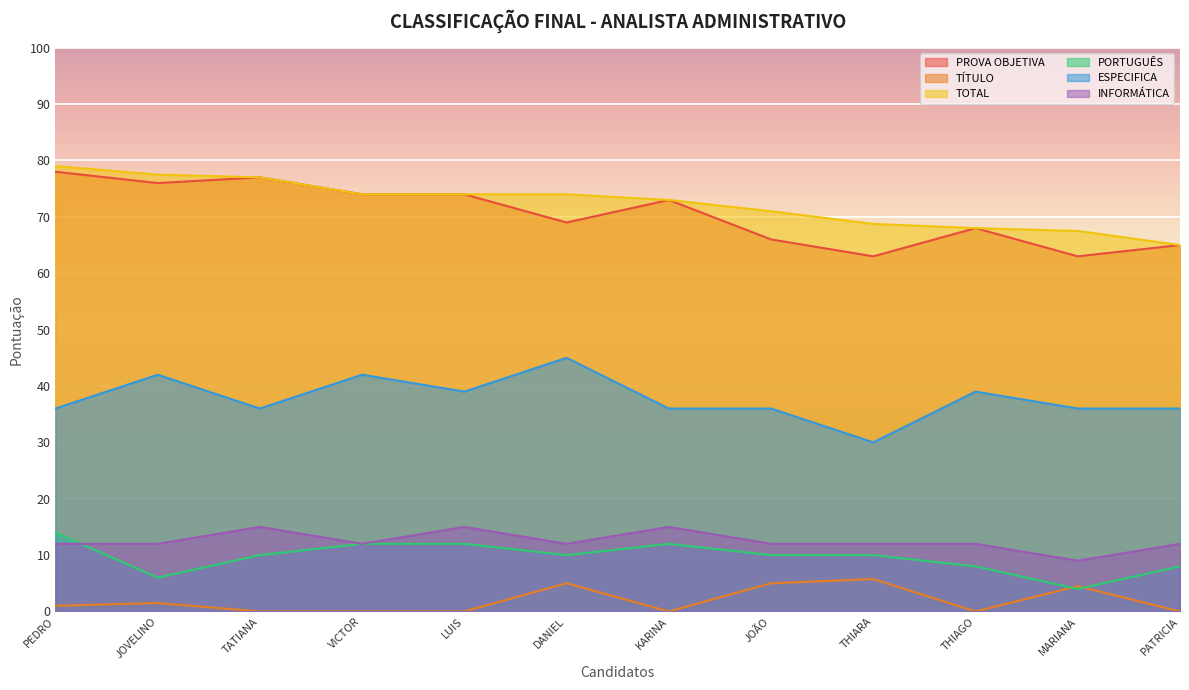

Reading right to left, list all the values displayed in this chart.

PROVA OBJETIVA: 65.0	63.0	68.0	63.0	66.0	73.0	69.0	74.0	74.0	77.0	76.0	78.0
TÍTULO: 0.0	4.5	0.0	5.8	5.0	0.0	5.0	0.0	0.0	0.0	1.5	1.0
TOTAL: 65.0	67.5	68.0	68.8	71.0	73.0	74.0	74.0	74.0	77.0	77.5	79.0
PORTUGUÊS: 8.0	4.0	8.0	10.0	10.0	12.0	10.0	12.0	12.0	10.0	6.0	14.0
ESPECIFICA: 36.0	36.0	39.0	30.0	36.0	36.0	45.0	39.0	42.0	36.0	42.0	36.0
INFORMÁTICA: 12.0	9.0	12.0	12.0	12.0	15.0	12.0	15.0	12.0	15.0	12.0	12.0